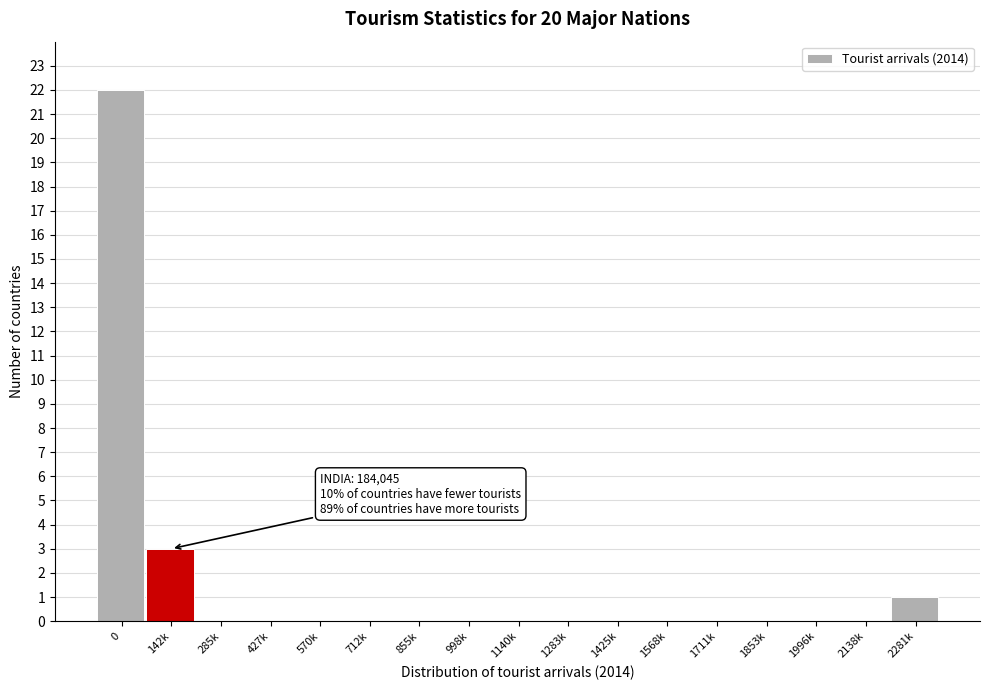

Reading left to right, what are all the values shown in this chart?

0=22	142k=3	285k=0	427k=0	570k=0	712k=0	855k=0	998k=0	1140k=0	1283k=0	1425k=0	1568k=0	1711k=0	1853k=0	1996k=0	2138k=0	2281k=1